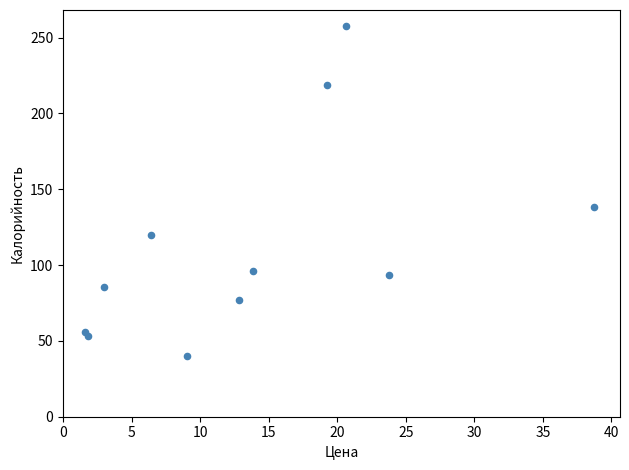

What is the range of X values (max minus min)?

37.1